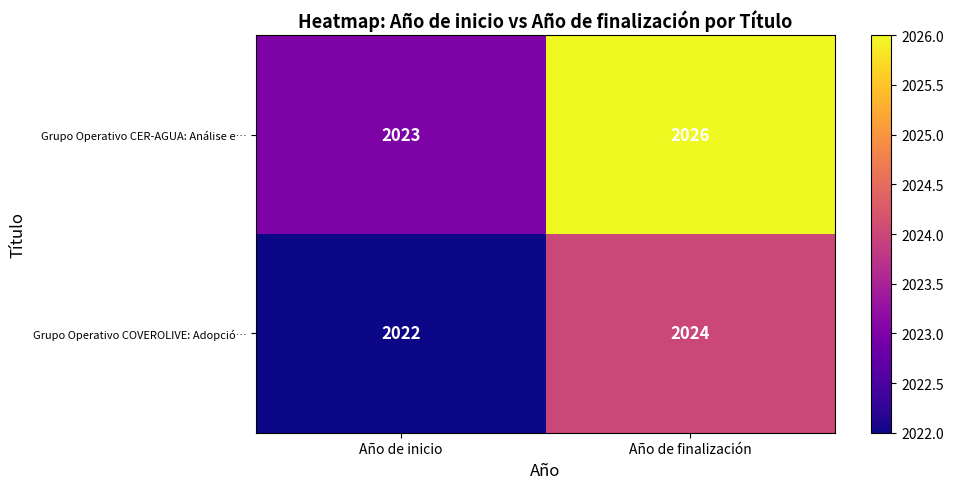

The Grupo Operativo CER-AGUA: Análise e… series shows 2026 at Año de finalización. True or false?

True